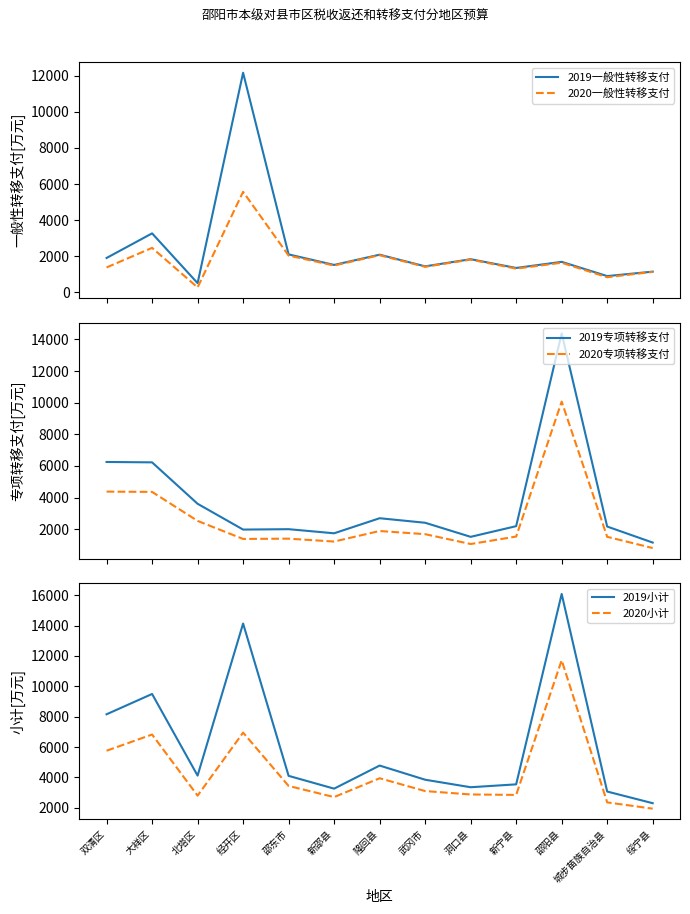

Rank the categories by 2020一般性转移支付 value from lowest to highest.

北塔区, 城步苗族自治县, 绥宁县, 新宁县, 双清区, 武冈市, 新邵县, 邵阳县, 洞口县, 邵东市, 隆回县, 大祥区, 经开区